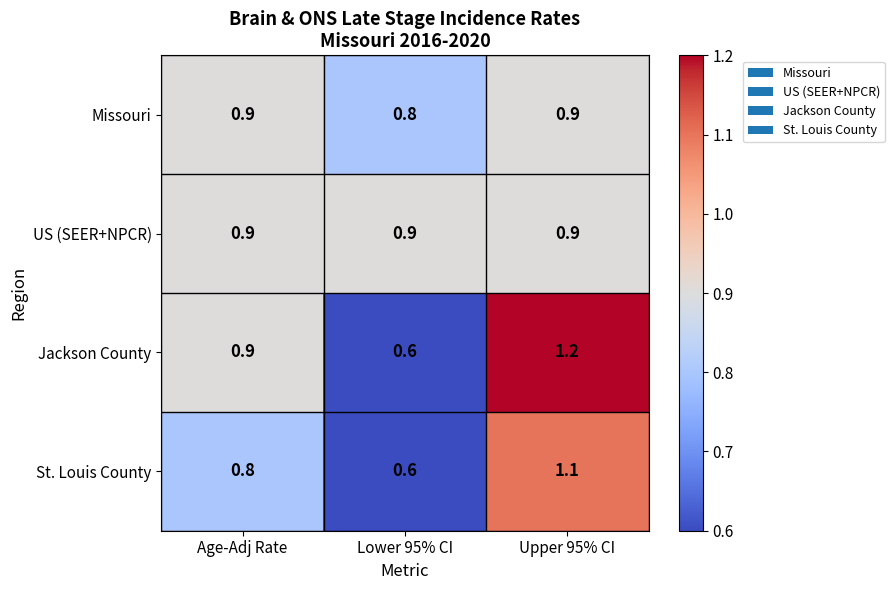

True or false: US (SEER+NPCR) has a value of 0.9 at Lower 95% CI.

True